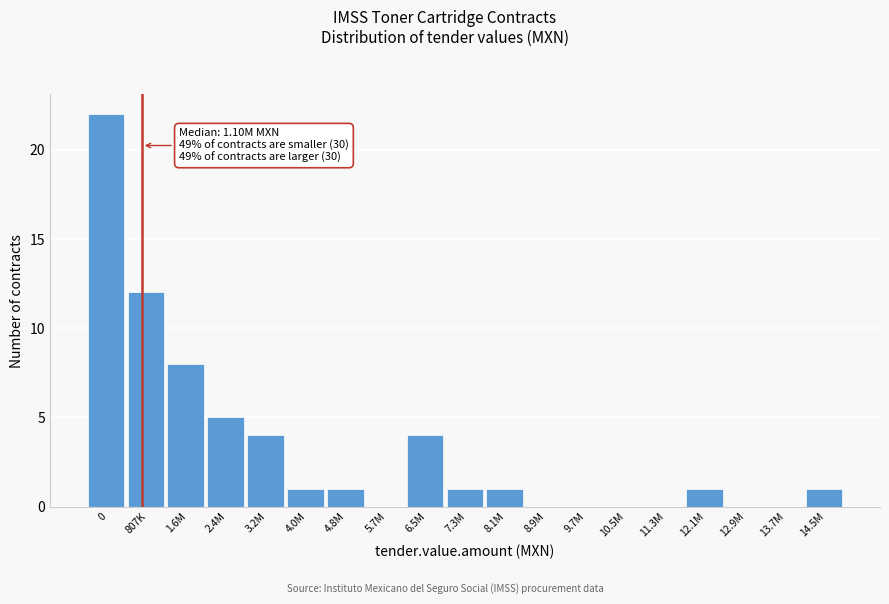

Reading left to right, extract all data points from this chart.

0=22	807K=12	1.6M=8	2.4M=5	3.2M=4	4.0M=1	4.8M=1	5.7M=0	6.5M=4	7.3M=1	8.1M=1	8.9M=0	9.7M=0	10.5M=0	11.3M=0	12.1M=1	12.9M=0	13.7M=0	14.5M=1